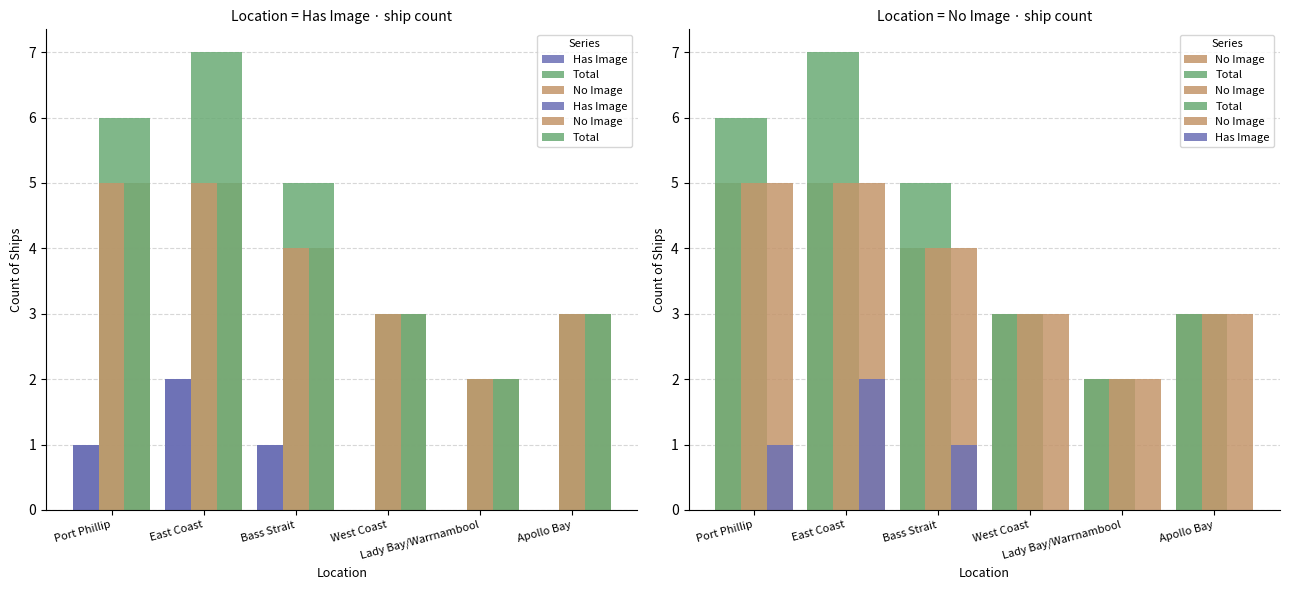

At which category does the chart reach its minimum across all series?

West Coast